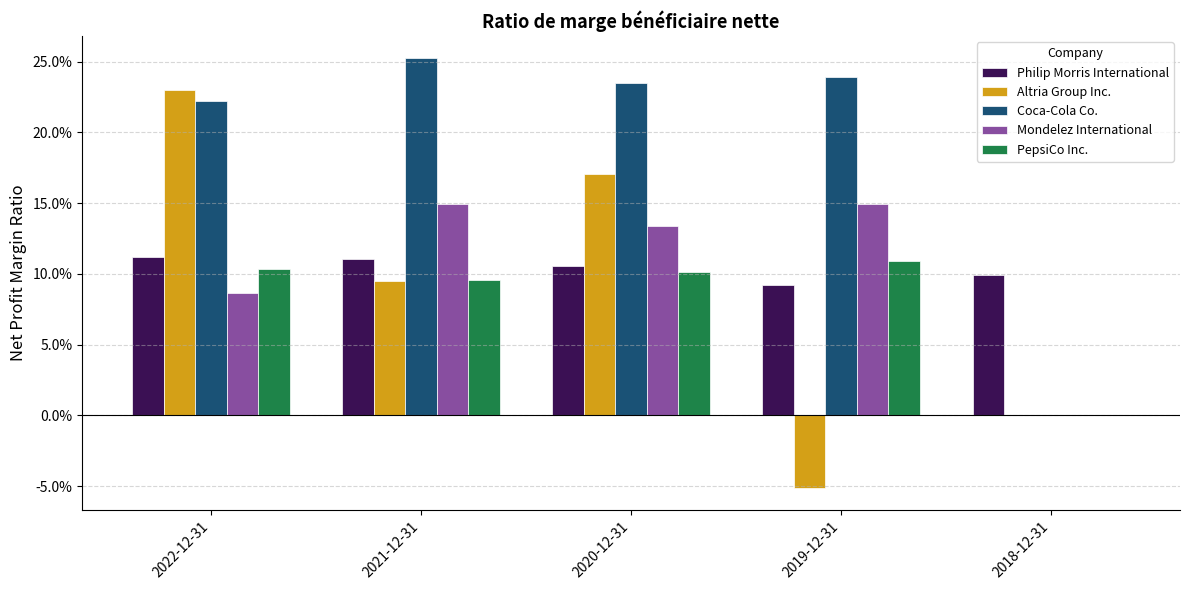

Rank the categories by Philip Morris International value from highest to lowest.

2022-12-31, 2021-12-31, 2020-12-31, 2018-12-31, 2019-12-31